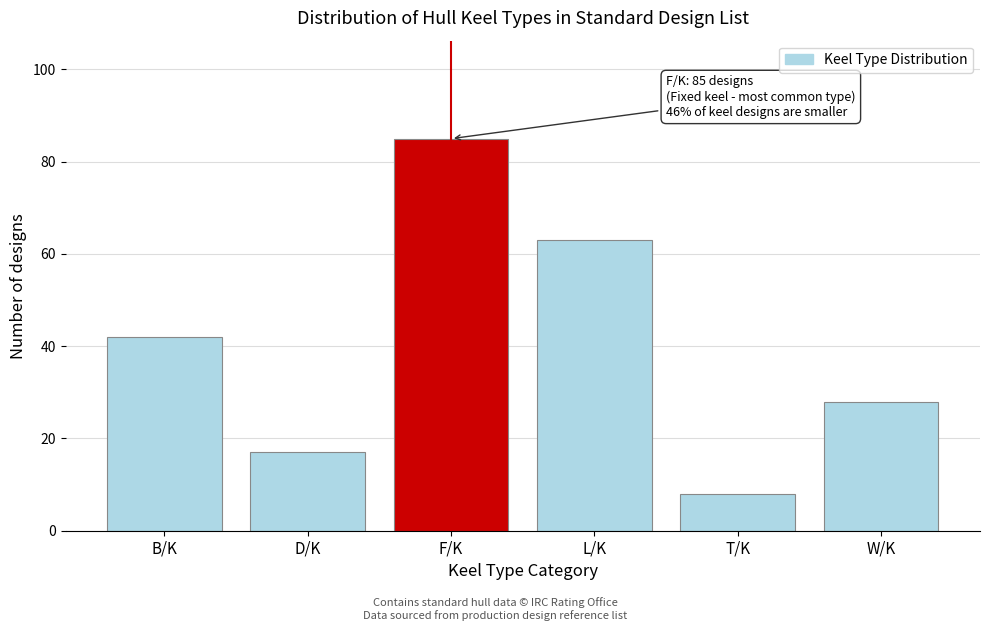

Reading left to right, list all the values displayed in this chart.

B/K=42	D/K=17	F/K=85	L/K=63	T/K=8	W/K=28